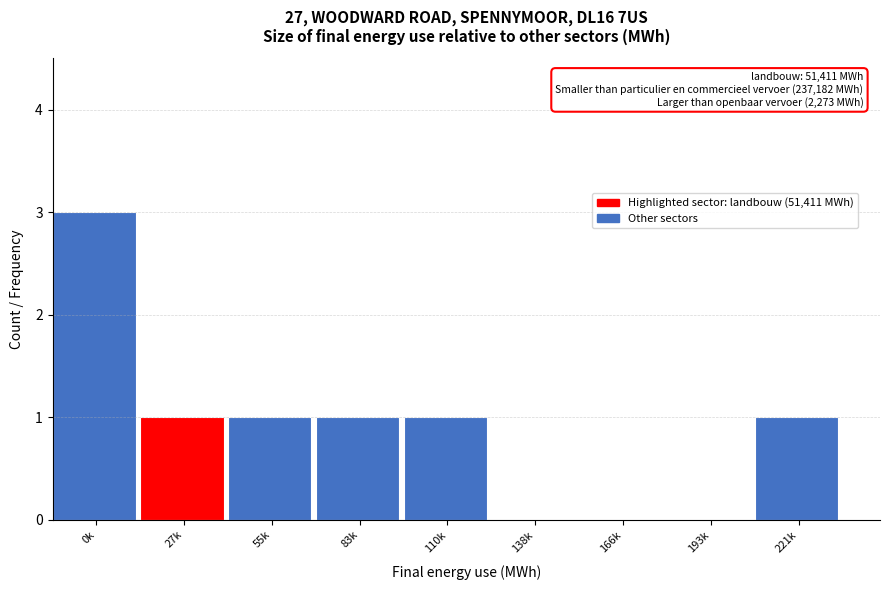

Reading left to right, list all the values displayed in this chart.

0k=3	27k=1	55k=1	83k=1	110k=1	138k=0	166k=0	193k=0	221k=1